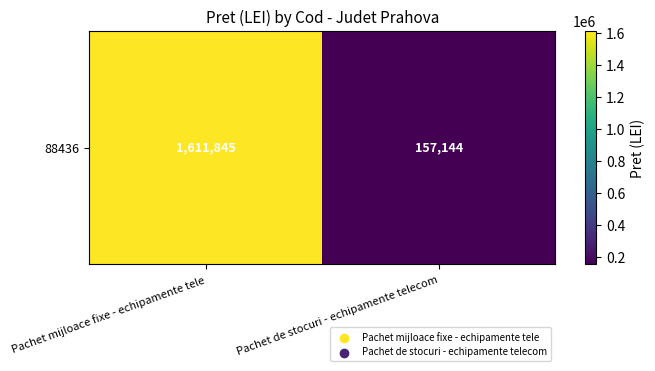

What is the change in value from Pachet mijloace fixe - echipamente tele to Pachet de stocuri - echipamente telecom?

-1454701